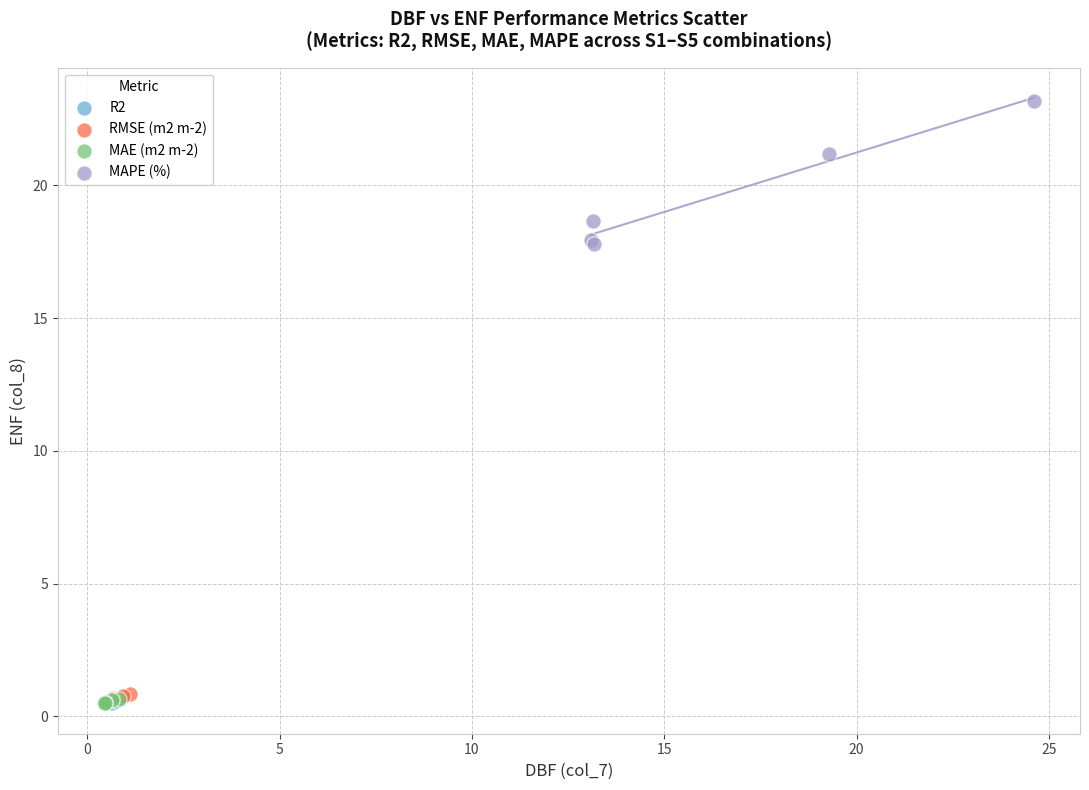

Which series has the widest spread of Y values?

MAPE (%)